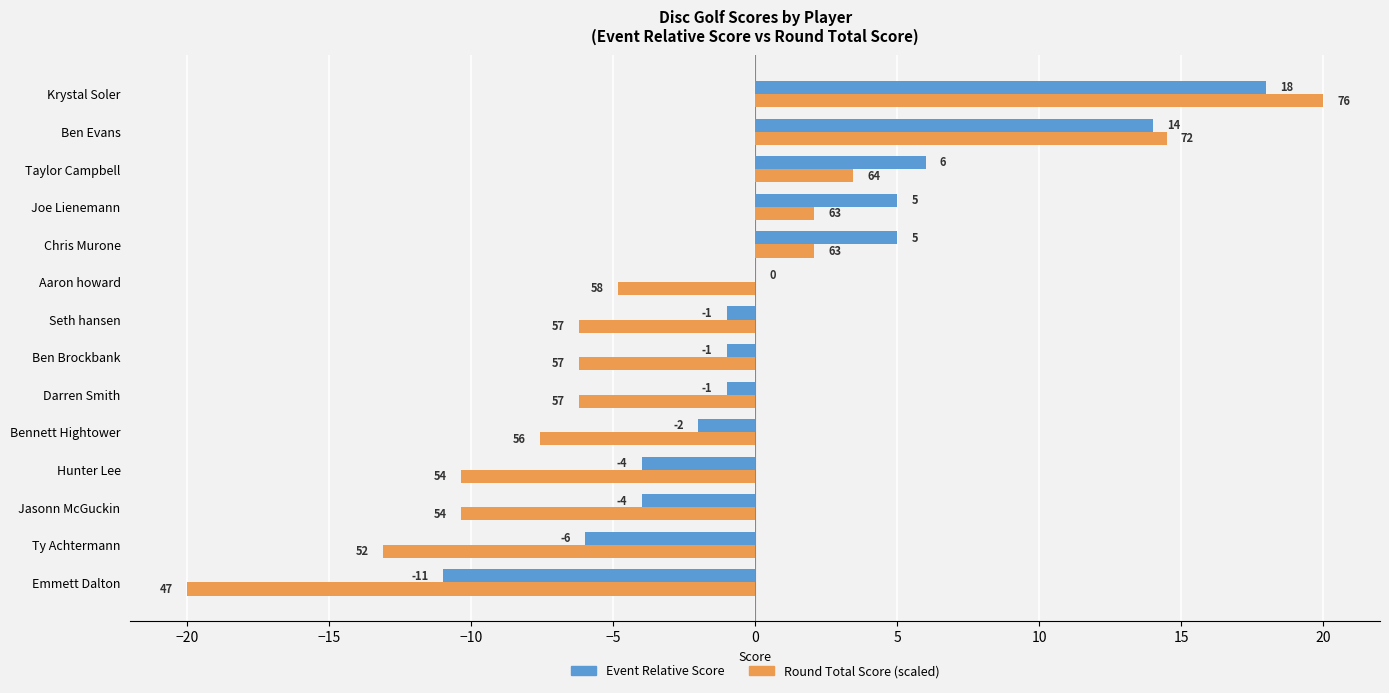

How many data points does each series have?

14